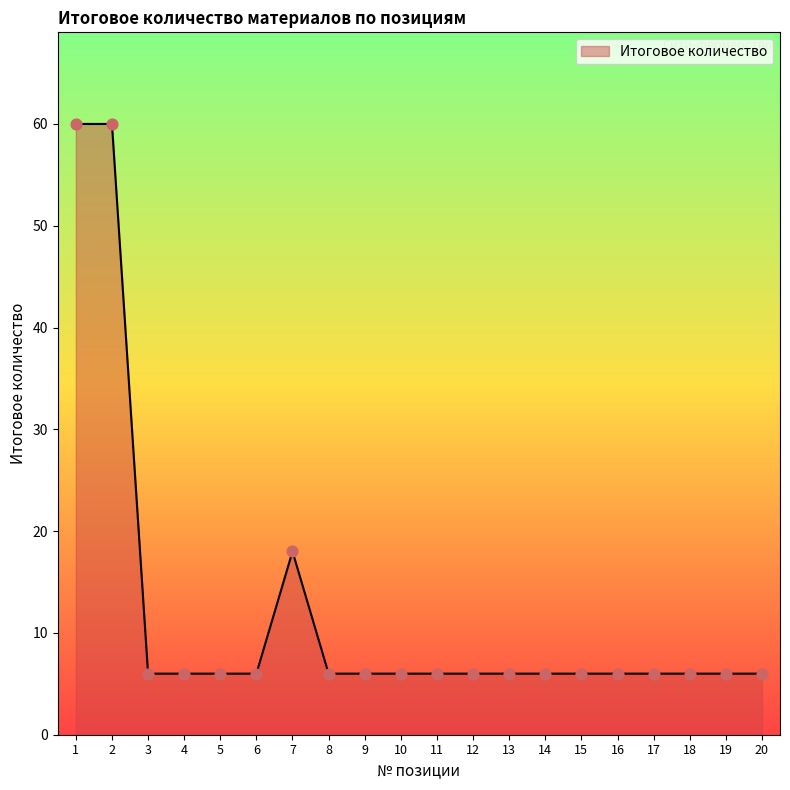

Approximately how many times larger is the value at 9 compared to 3?

1.0